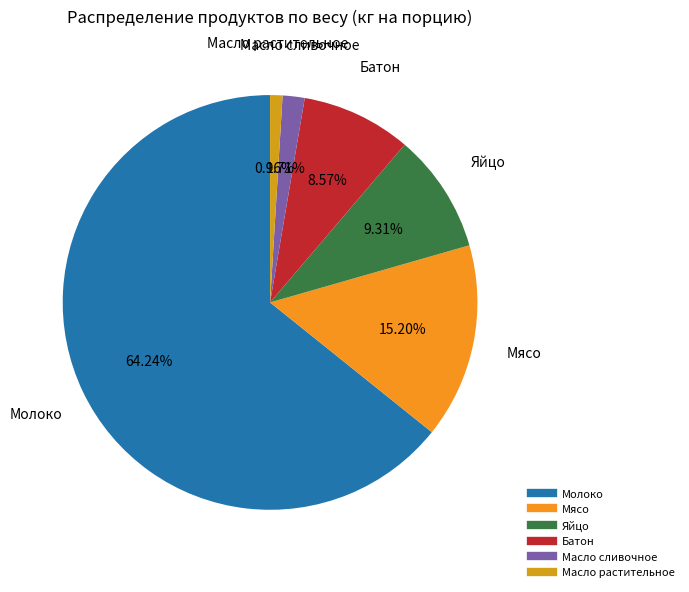

What is the largest slice in the pie chart?

Молоко